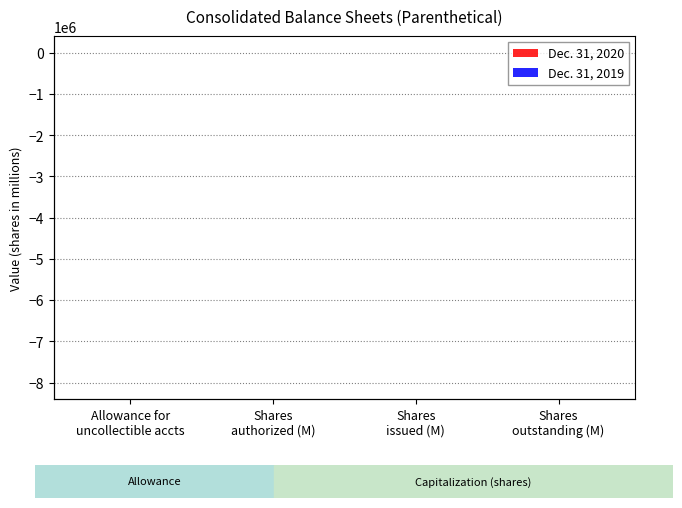

Rank the series by their maximum value, from lowest to highest.

Dec. 31, 2019, Dec. 31, 2020